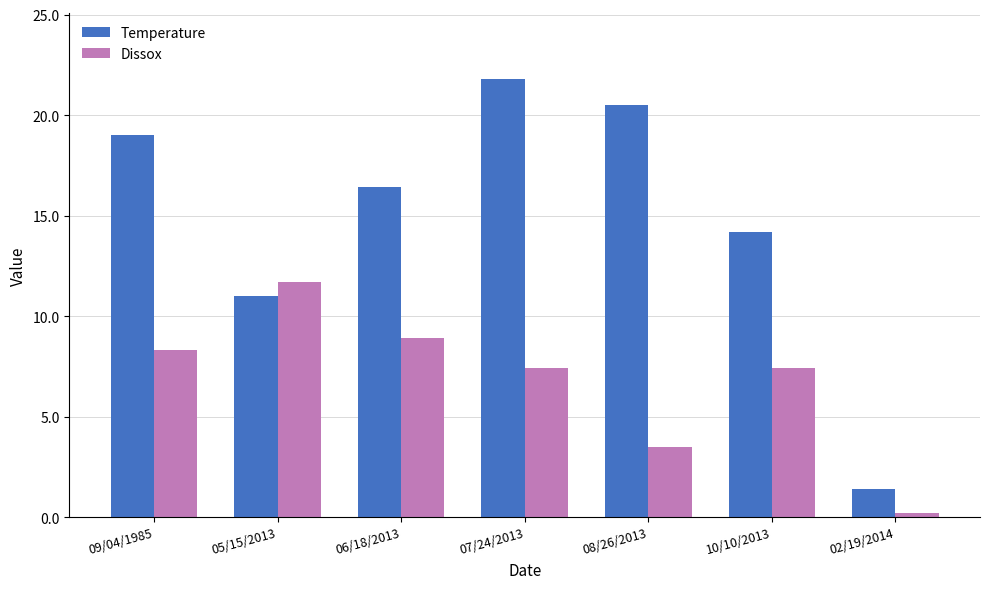

What is the difference between the Dissox values at 05/15/2013 and 06/18/2013?

2.8